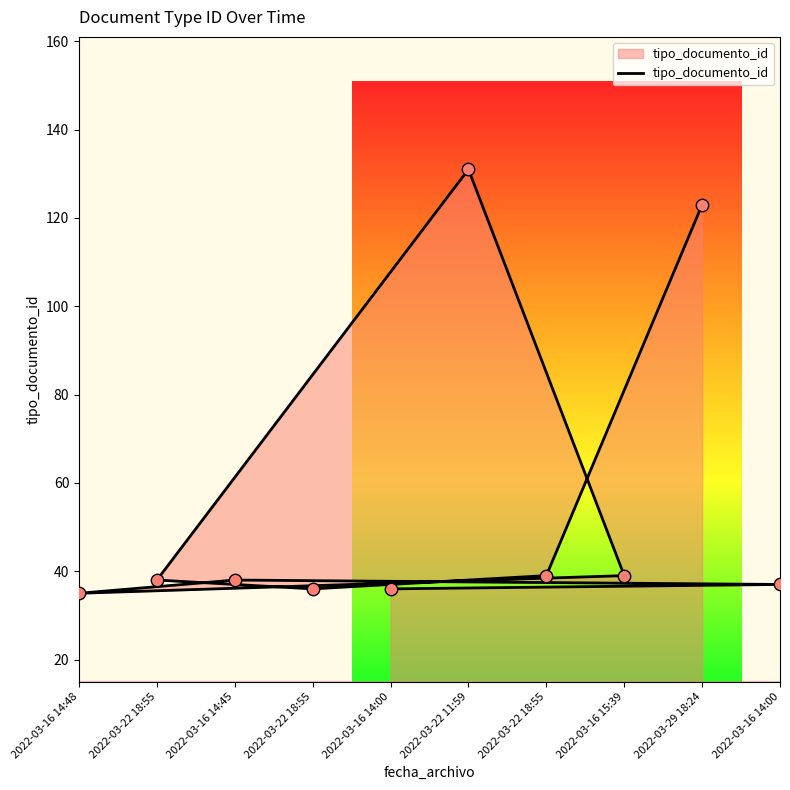

What is the change in value from 2022-03-16 14:48 to 2022-03-16 14:00?

+1